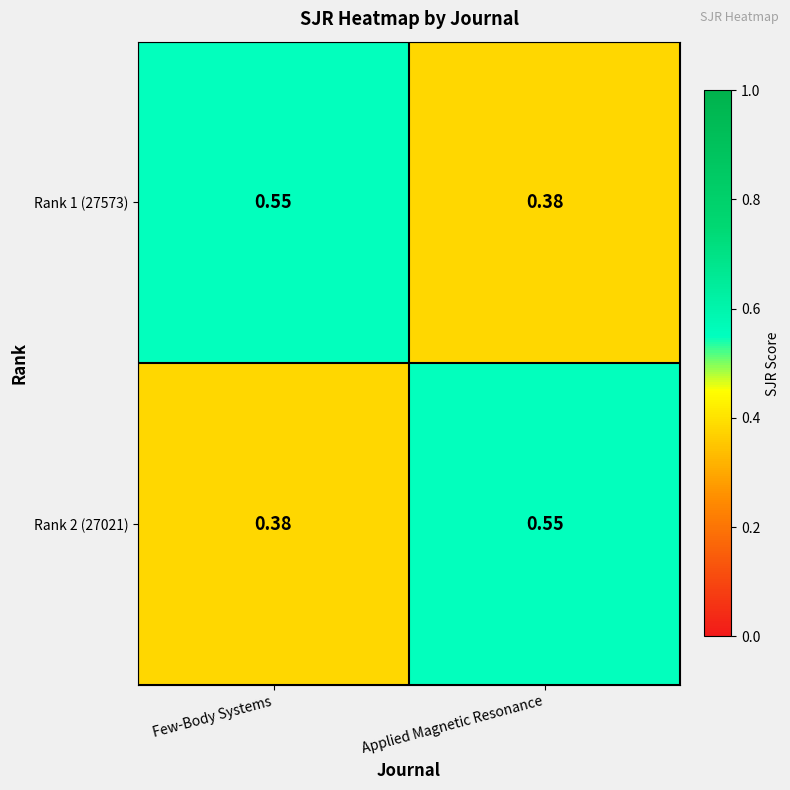

At Few-Body Systems, list the series in order from smallest to largest.

Rank 2 (27021), Rank 1 (27573)